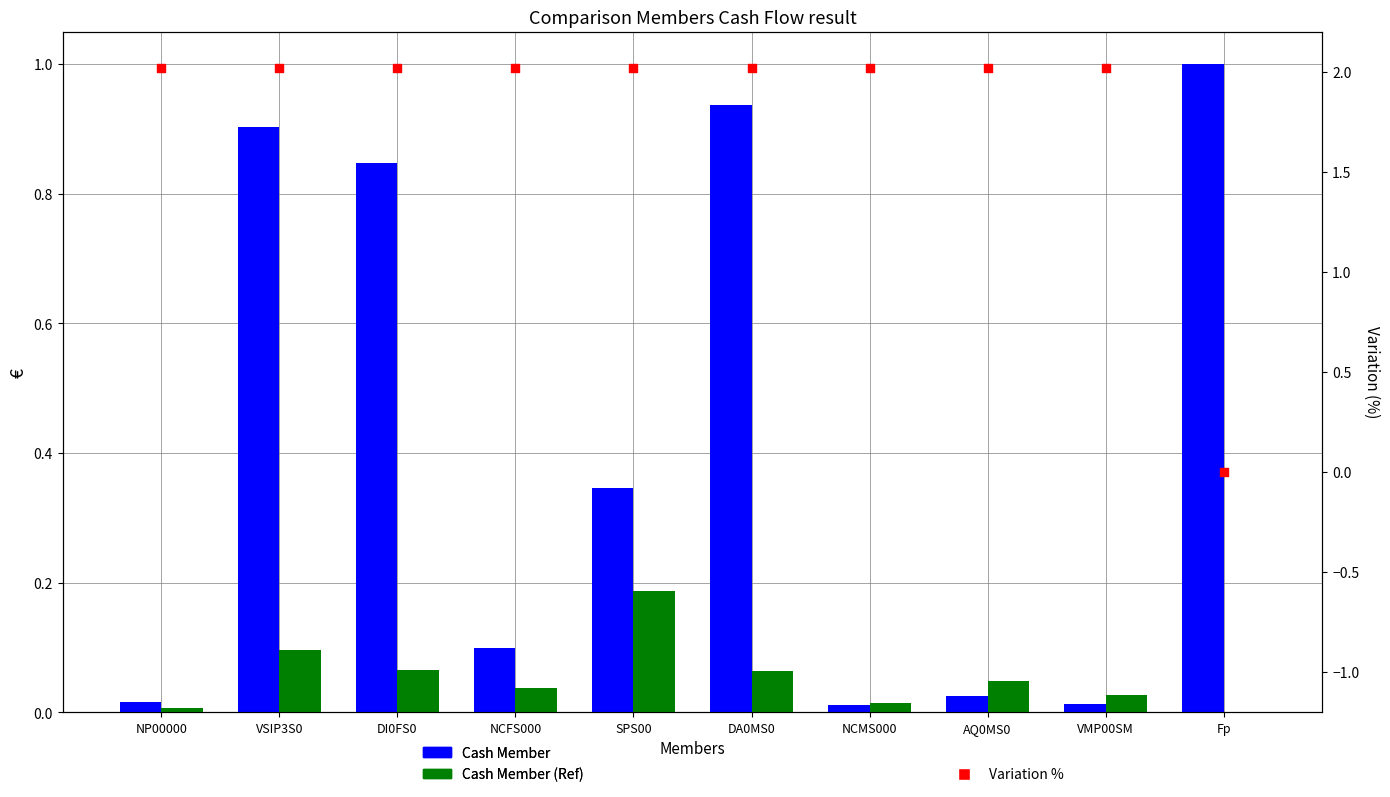

Which series reaches the minimum Y coordinate?

Cash Member (Ref)